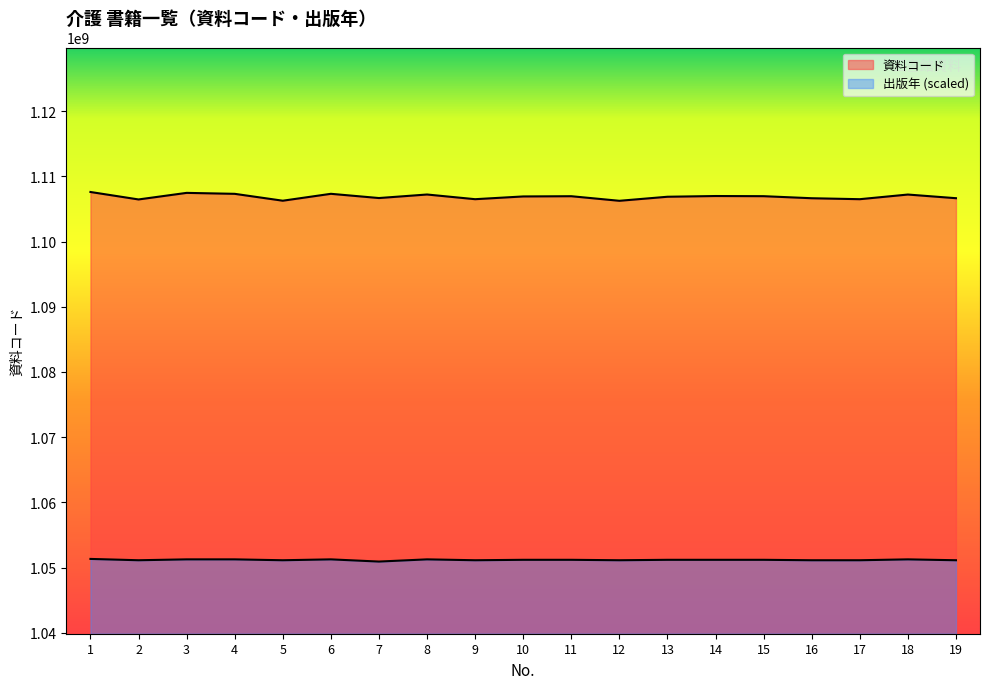

True or false: 出版年 has a value of 664659217.9 at 5.

False